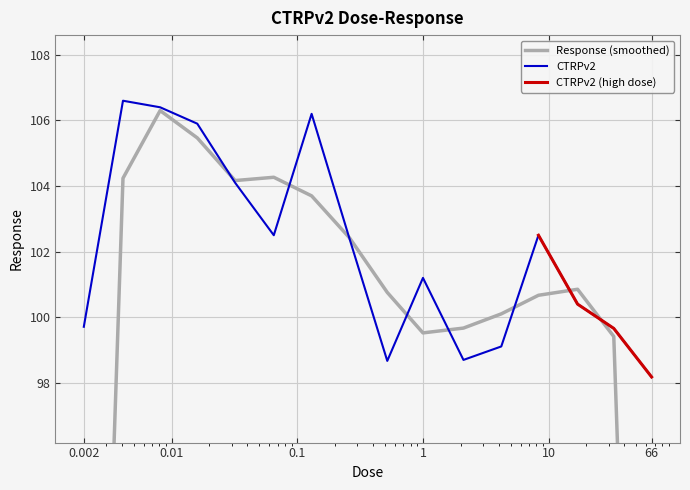

Rank the categories by value from lowest to highest.

66.0, 0.52, 2.1, 4.2, 33.0, 0.002, 17.0, 1.0, 0.26, 0.065, 8.3, 0.032, 0.016, 0.13, 0.0081, 0.0041